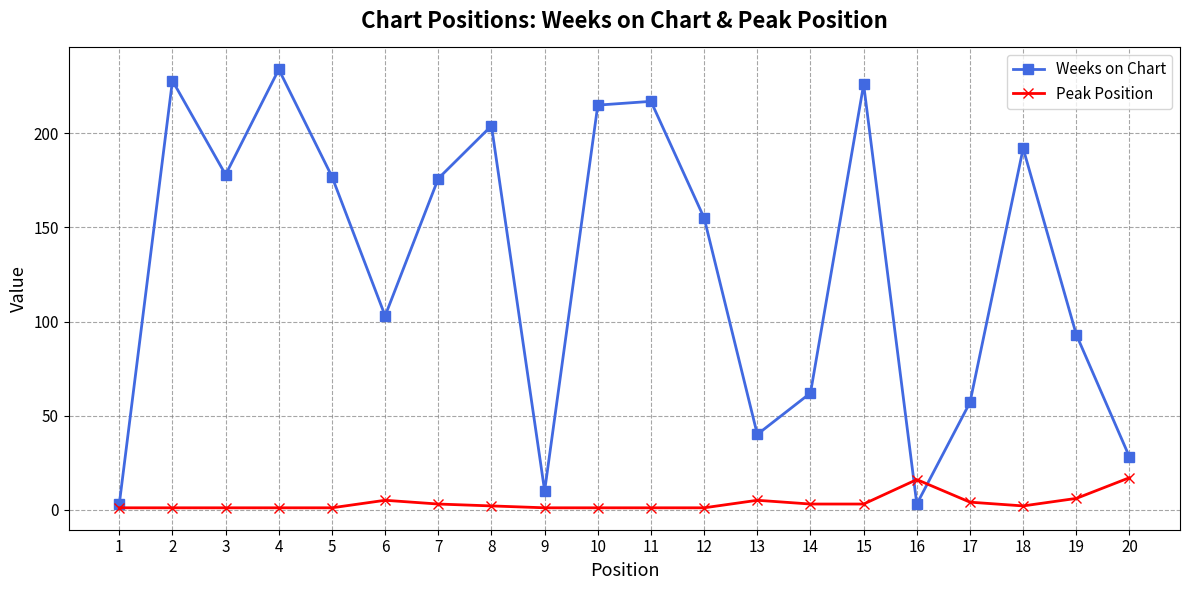

List the series in order of their peak value, highest first.

Weeks on Chart, Peak Position